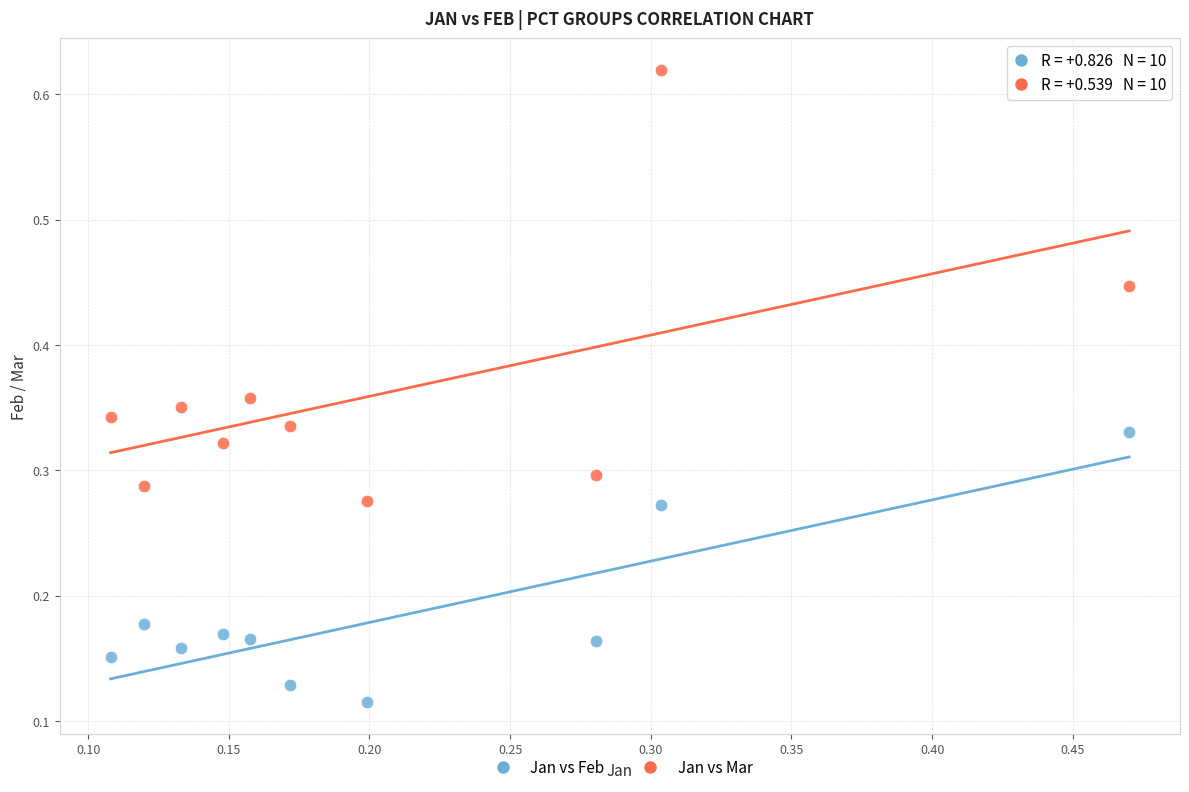

Which series has the widest spread of Y values?

Jan vs Mar